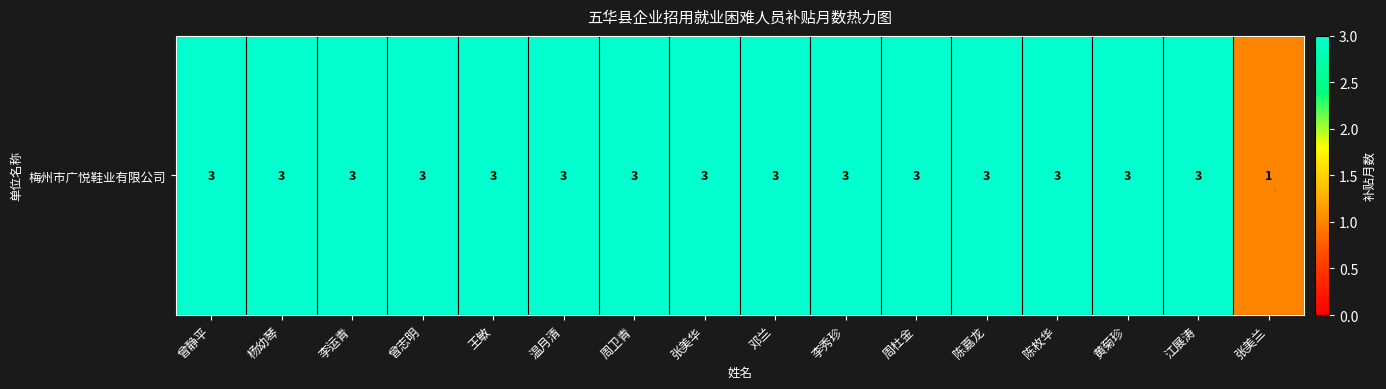

Rank the categories by value from lowest to highest.

张美兰, 曾静平, 杨幼琴, 李运青, 曾志明, 王敏, 温月清, 周卫青, 张美华, 邓兰, 李秀珍, 周杜金, 陈嘉龙, 陈枚华, 黄菊珍, 江展涛